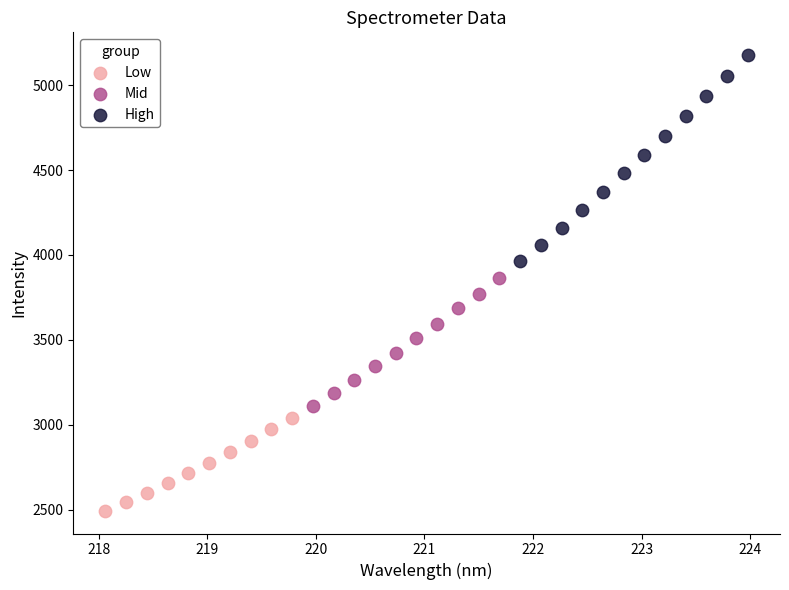

Which series contains the lowest Y value?

Low